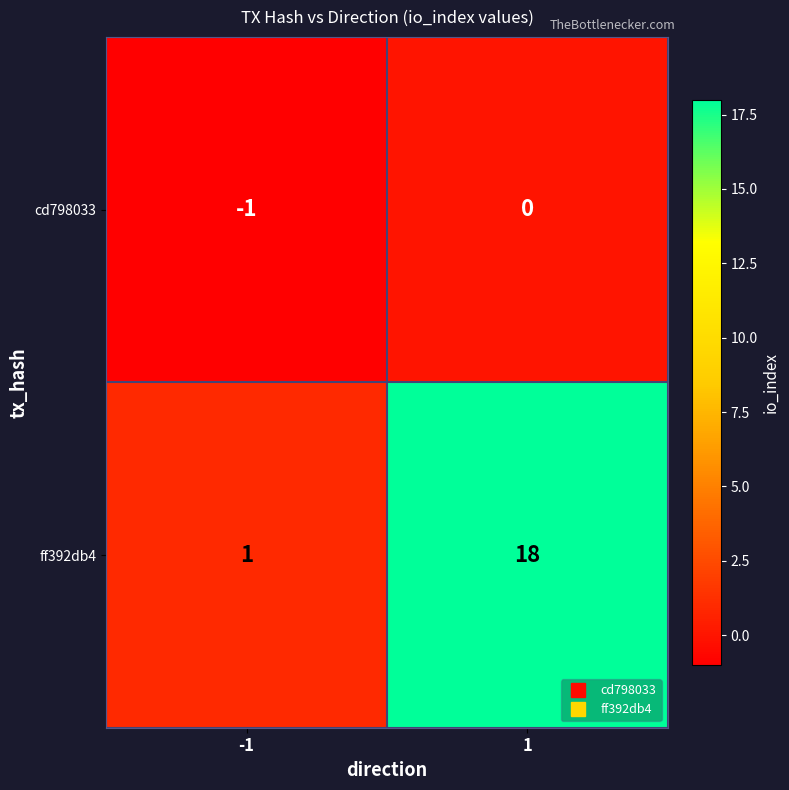

Between -1 and 1, which series saw the biggest shift?

ff392db4